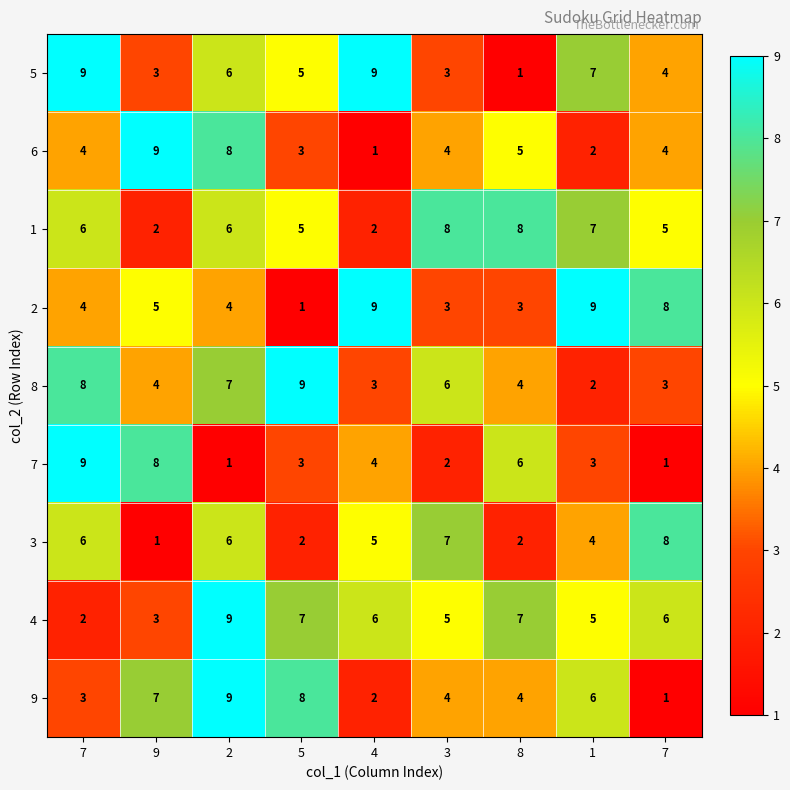

Count the number of data series in this chart.

9